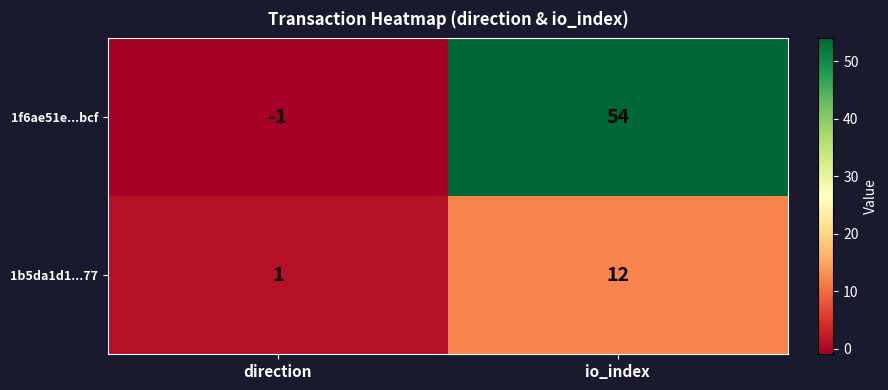

Where is 1f6ae51e...bcf nearest to the value 26?

direction